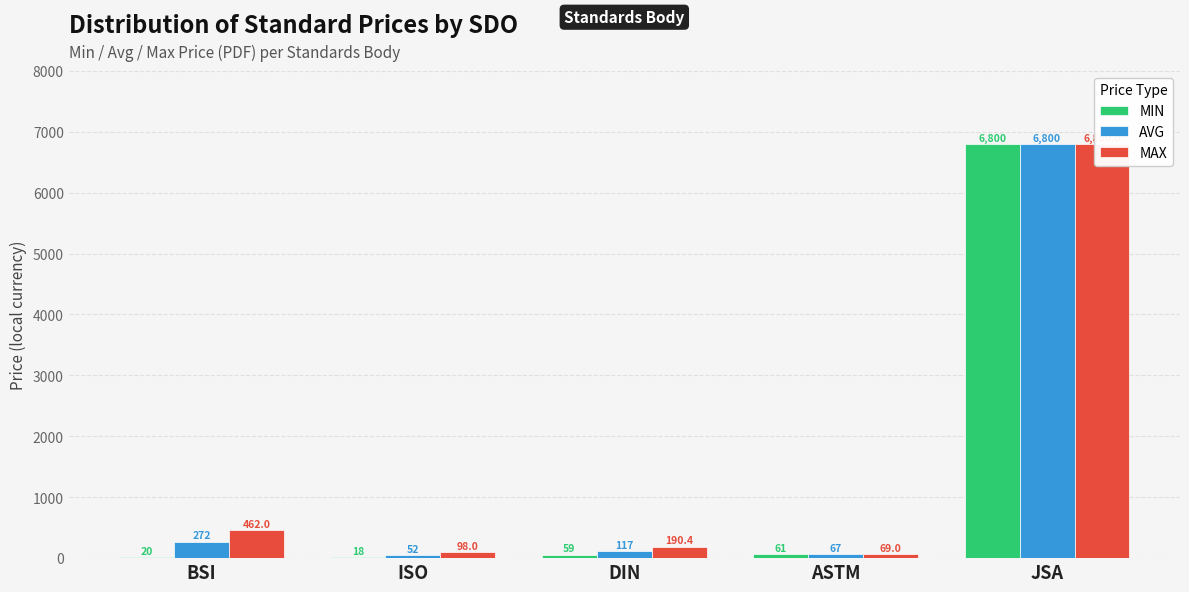

Between DIN and JSA, which series saw the biggest shift?

MIN